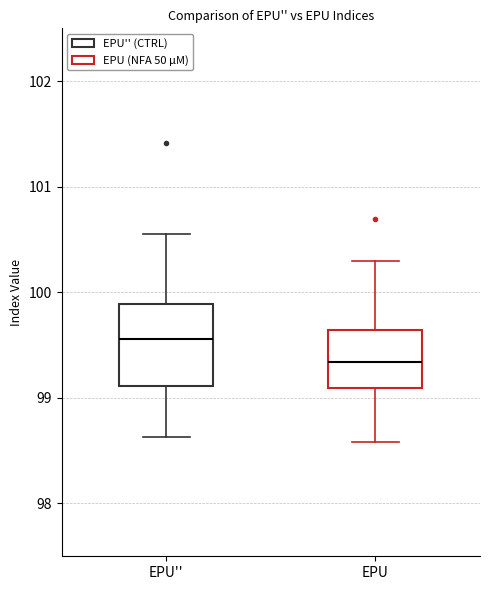

Reading left to right, transcribe this box plot: for each box, give where its median line is, the range the box spans, and where its two whiskers end, as read against the y-axis. The values are not printed on the chart, so give them approximately, as read against the axis.

EPU'': median 99.6, box 99.1 to 99.9, whiskers 98.6 to 100.6
EPU: median 99.3, box 99.1 to 99.6, whiskers 98.6 to 100.3